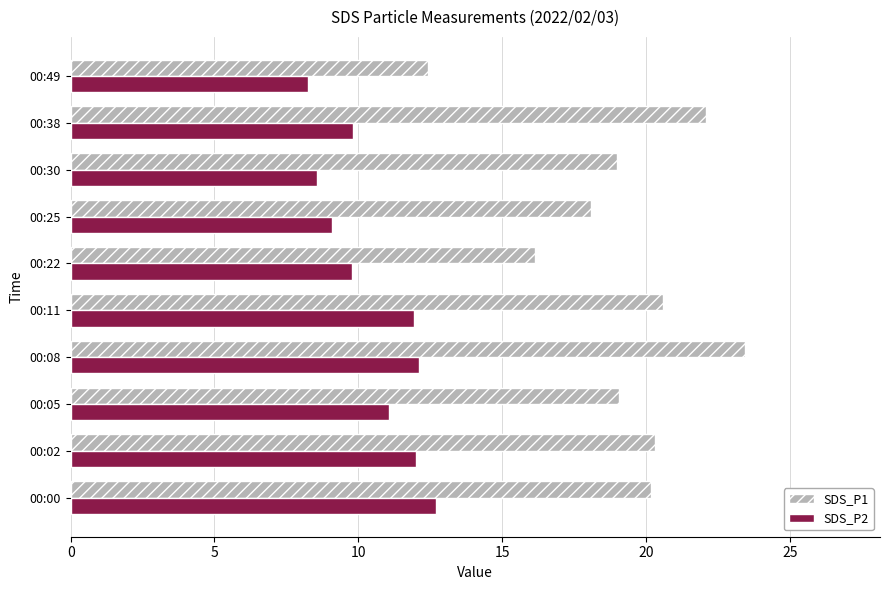

What is the difference between the maximum and minimum values in the SDS_P1 series?

11.0